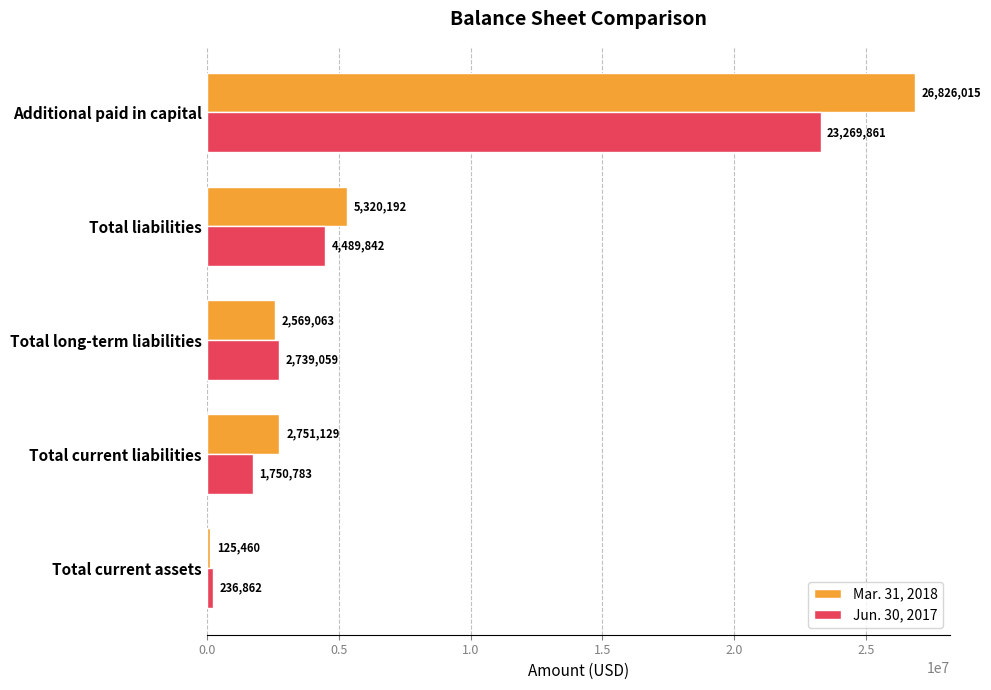

The value of Mar. 31, 2018 at Additional paid in capital is 26826015. True or false?

True